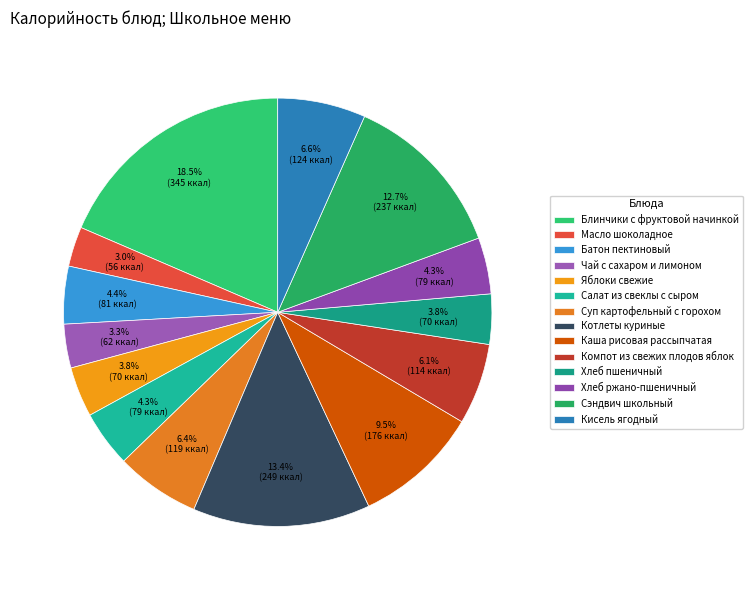

How many slices are in this pie chart?

14